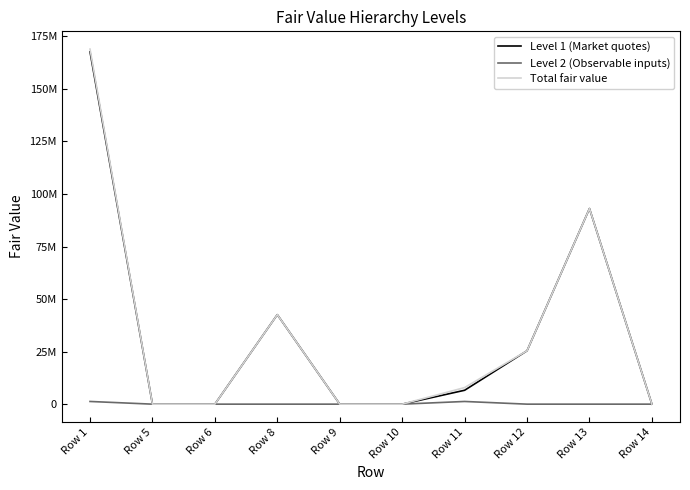

Does the chart display data point markers on the line(s)?

No